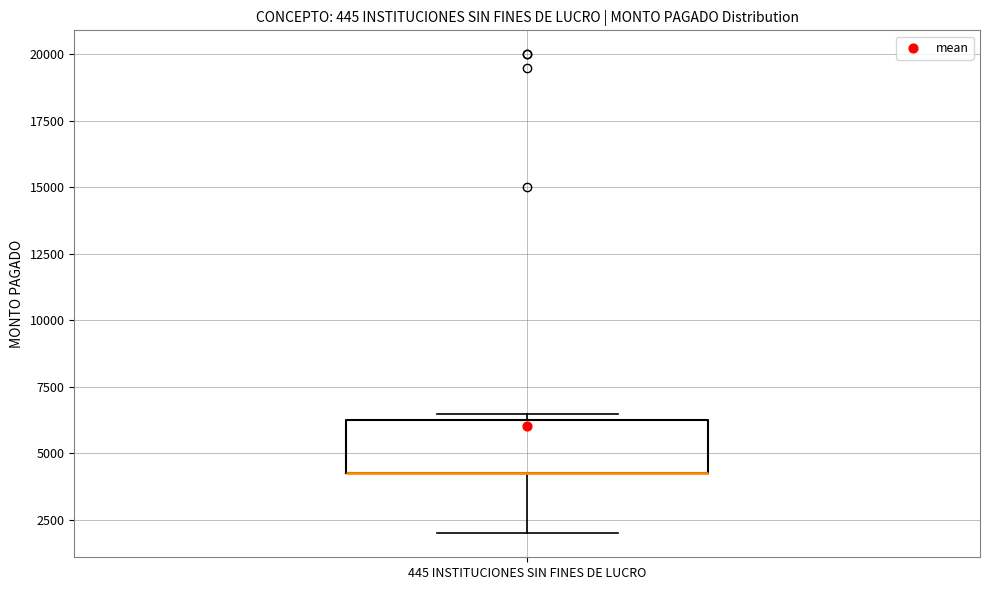

Where does the lower whisker of the box for 445 INSTITUCIONES SIN FINES DE LUCRO end on the y-axis? The values are not printed on the chart, so give them approximately, as read against the axis.

2000